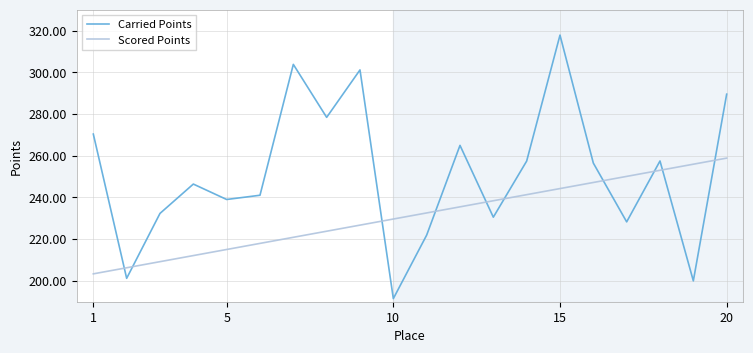

List the series in order of their overall mean, lowest first.

Scored Points, Carried Points